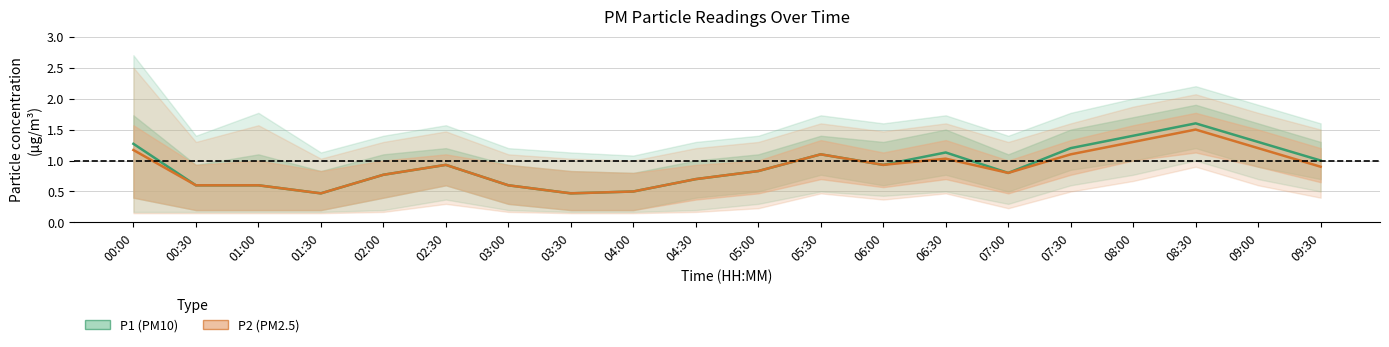

Reading left to right, extract all data points from this chart.

P1 (PM10): 00:00=1.3	00:30=0.6	01:00=0.6	01:30=0.5	02:00=0.8	02:30=0.9	03:00=0.6	03:30=0.5	04:00=0.5	04:30=0.7	05:00=0.8	05:30=1.1	06:00=0.9	06:30=1.1	07:00=0.8	07:30=1.2	08:00=1.4	08:30=1.6	09:00=1.3	09:30=1.0
P2 (PM2.5): 00:00=1.2	00:30=0.6	01:00=0.6	01:30=0.5	02:00=0.8	02:30=0.9	03:00=0.6	03:30=0.5	04:00=0.5	04:30=0.7	05:00=0.8	05:30=1.1	06:00=0.9	06:30=1.0	07:00=0.8	07:30=1.1	08:00=1.3	08:30=1.5	09:00=1.2	09:30=0.9